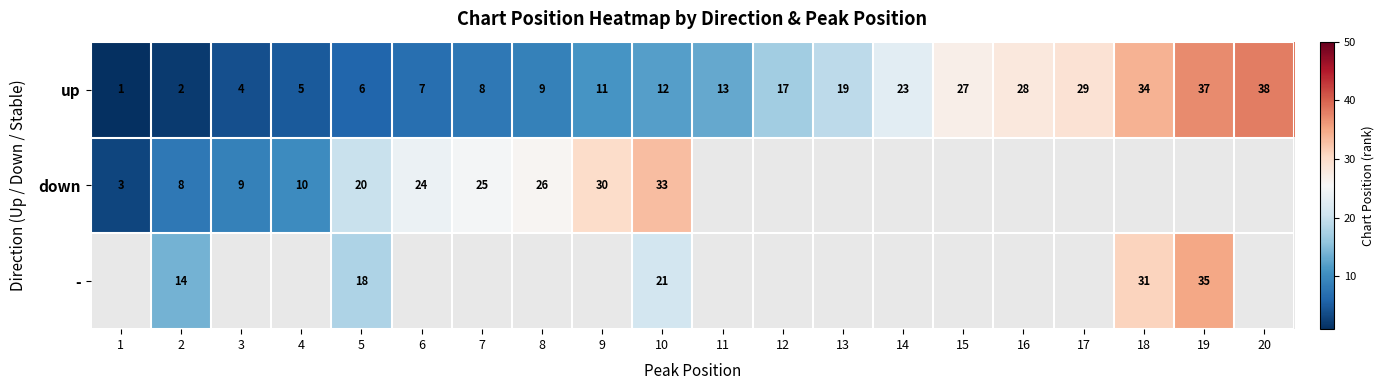

What is the highest value of the up series?

38